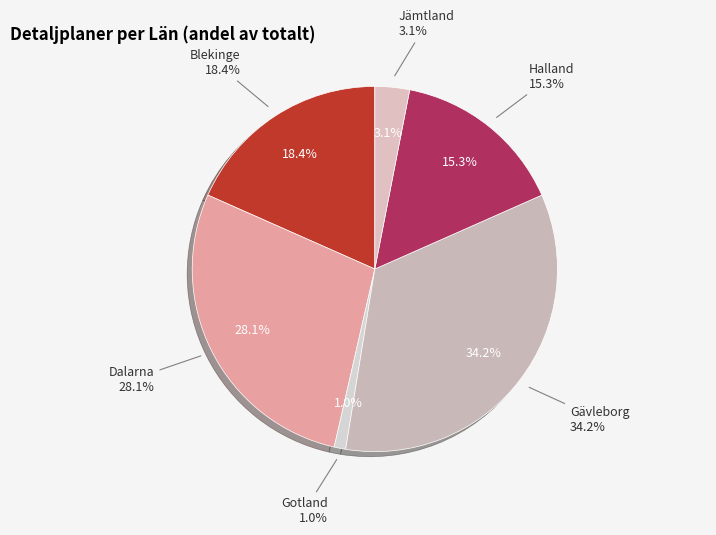

Count the number of slices in the pie.

6